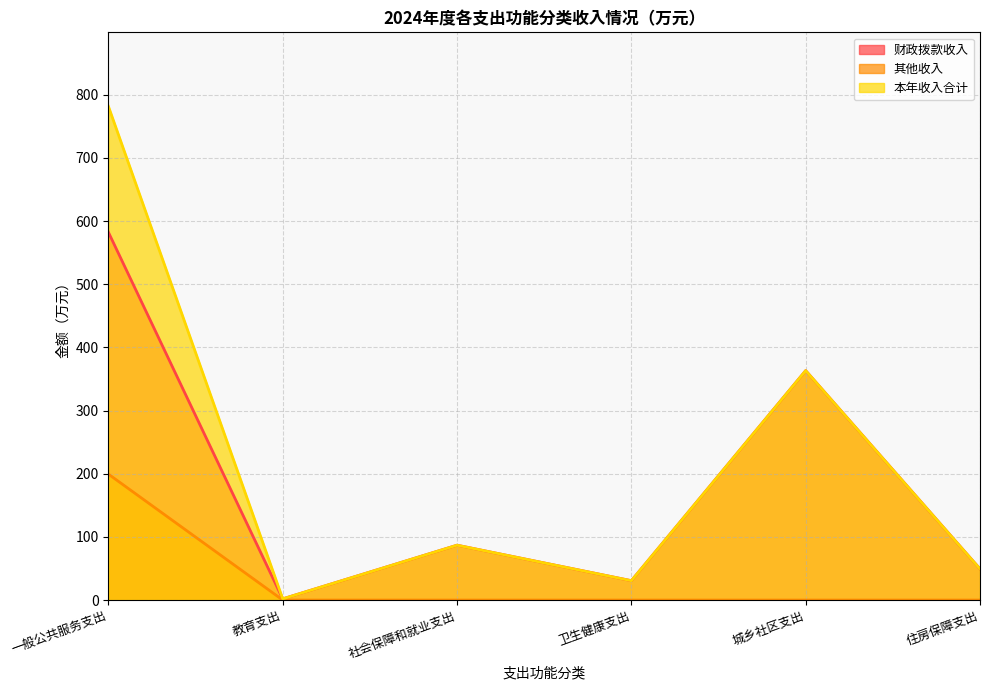

At 教育支出, list the series in order from largest to smallest.

财政拨款收入, 本年收入合计, 其他收入